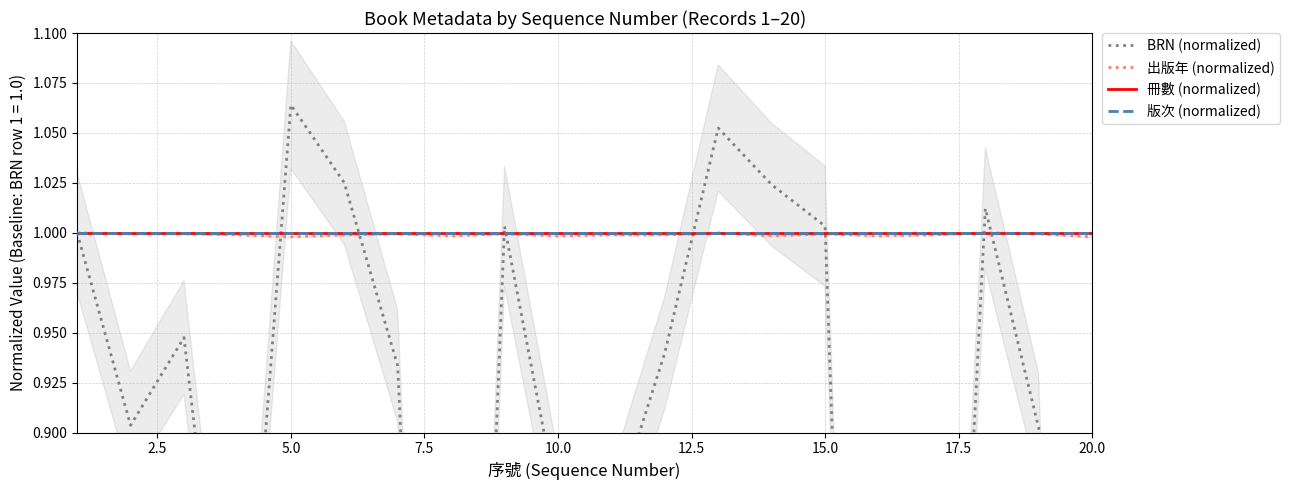

How many intersections are there between BRN (normalized) and 冊數 (normalized)?

8